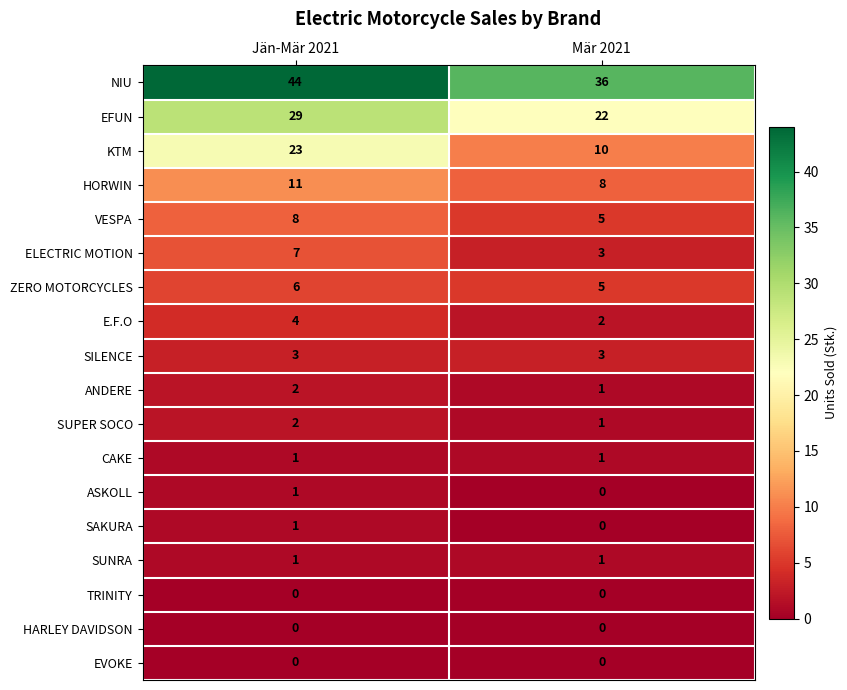

Rank the categories by ASKOLL value from lowest to highest.

Mär 2021, Jän-Mär 2021